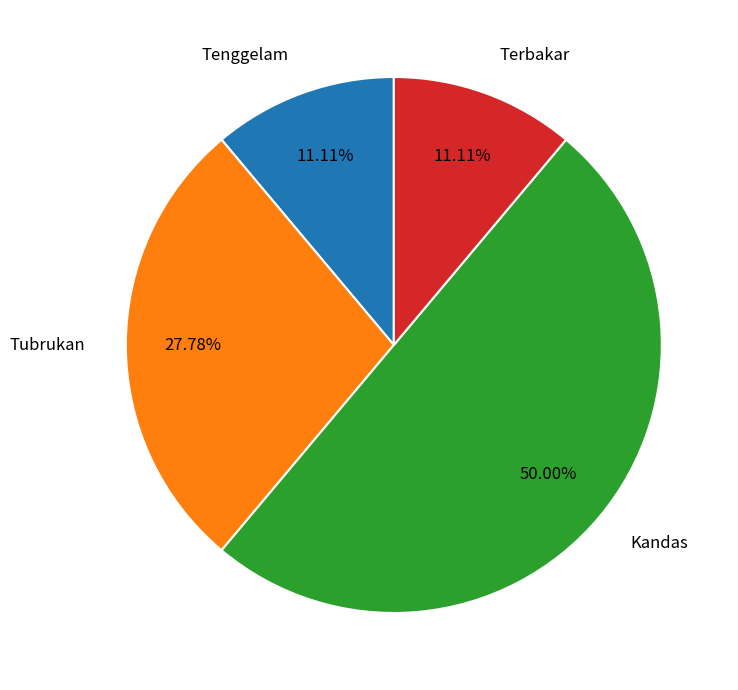

To the nearest percent, what is the difference between the largest and smallest slice percentages?

39%